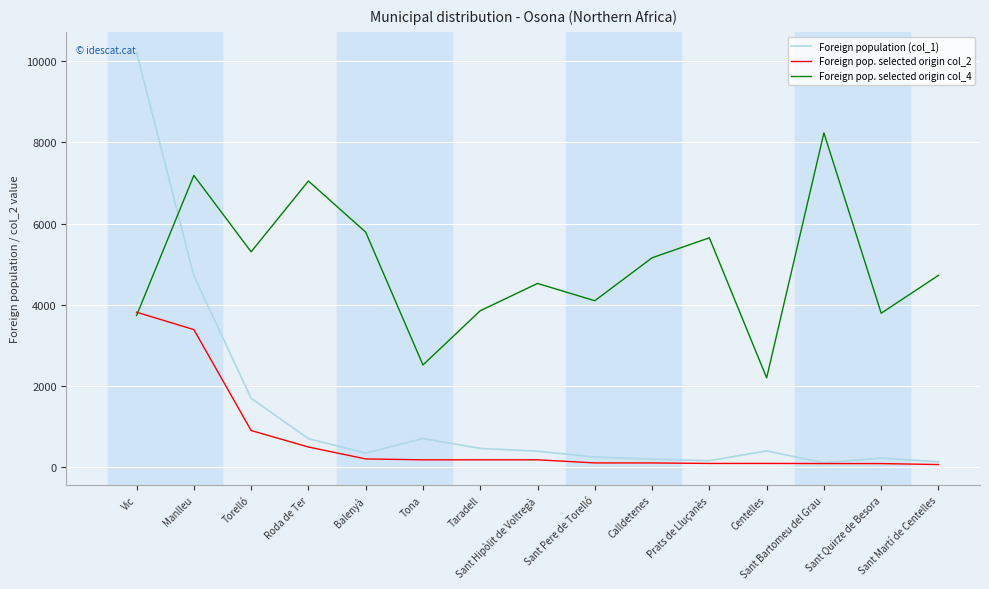

Which series has the largest range (max minus min)?

Foreign population (col_1)